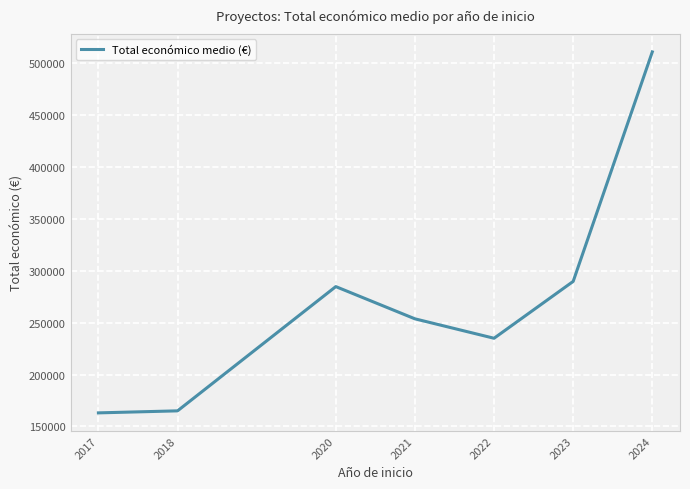

Reading left to right, transcribe all the data shown in this chart.

163050.0	165000.0	284756.0	253696.3	234966.0	289766.0	510961.0